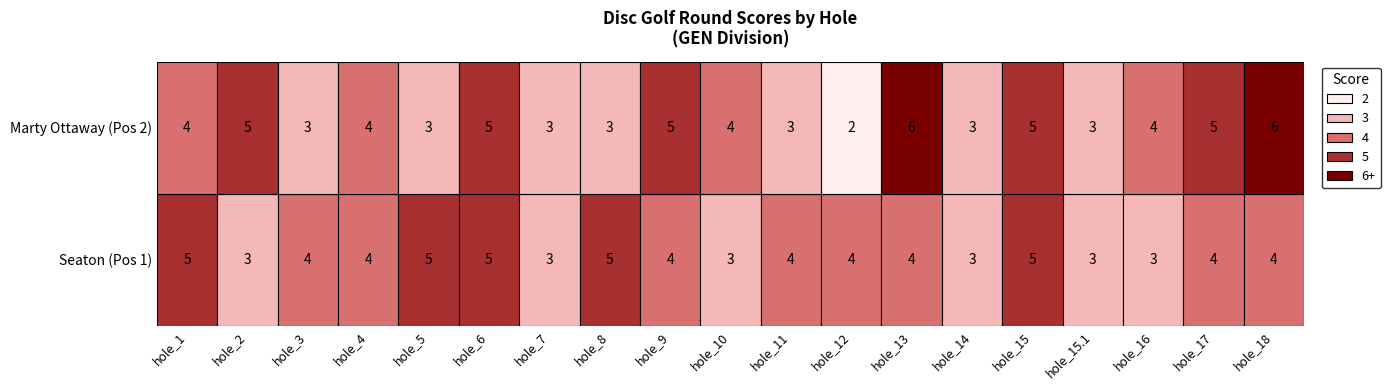

Rank the series at hole_14 from highest to lowest value.

Seaton, Marty Ottaway